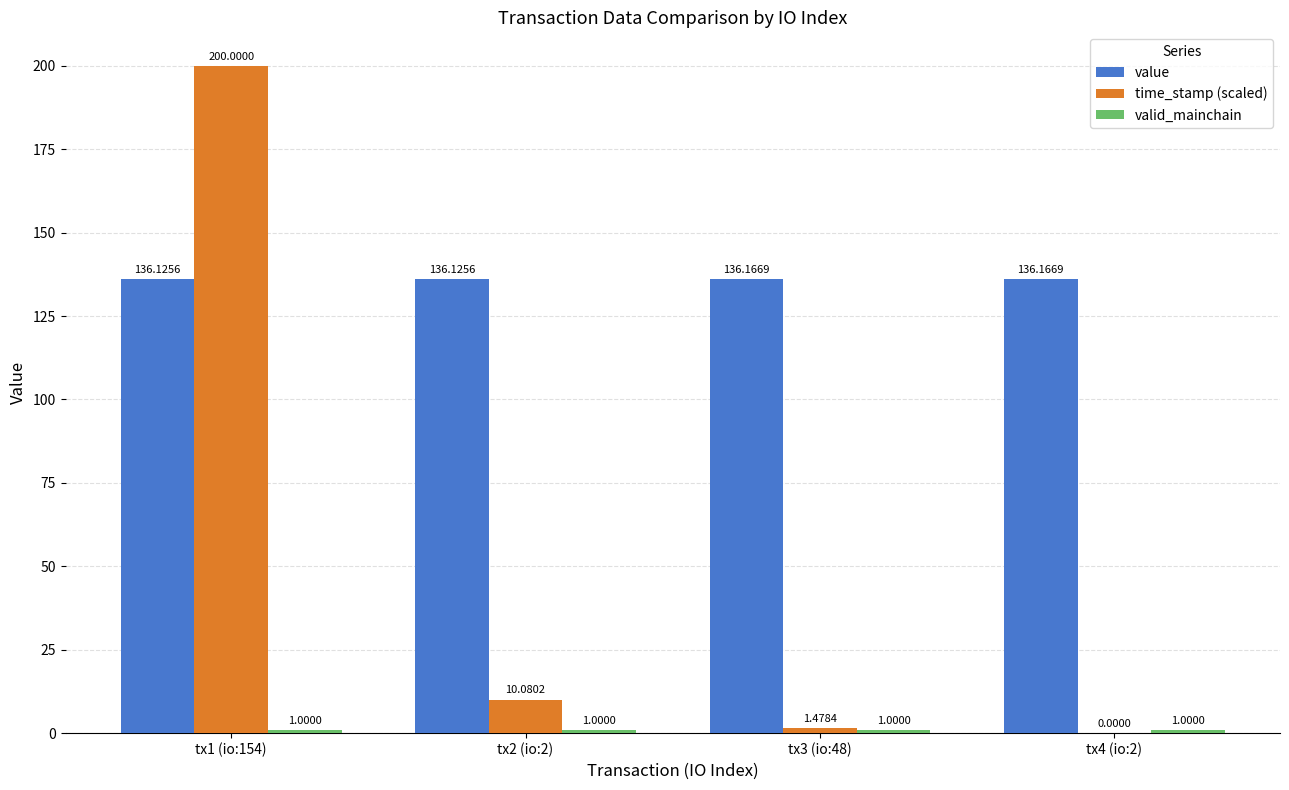

Between tx2 (io:2) and tx3 (io:48), which series saw the biggest shift?

time_stamp (scaled)